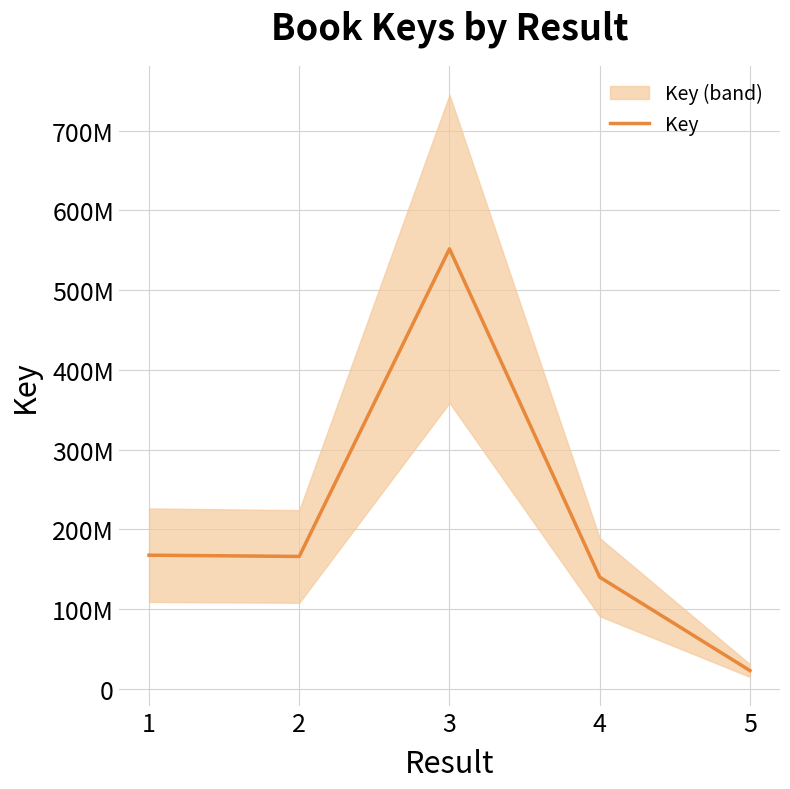

Reading right to left, extract all data points from this chart.

5=22713731	4=139918924	3=551798608	2=165903850	1=167486478